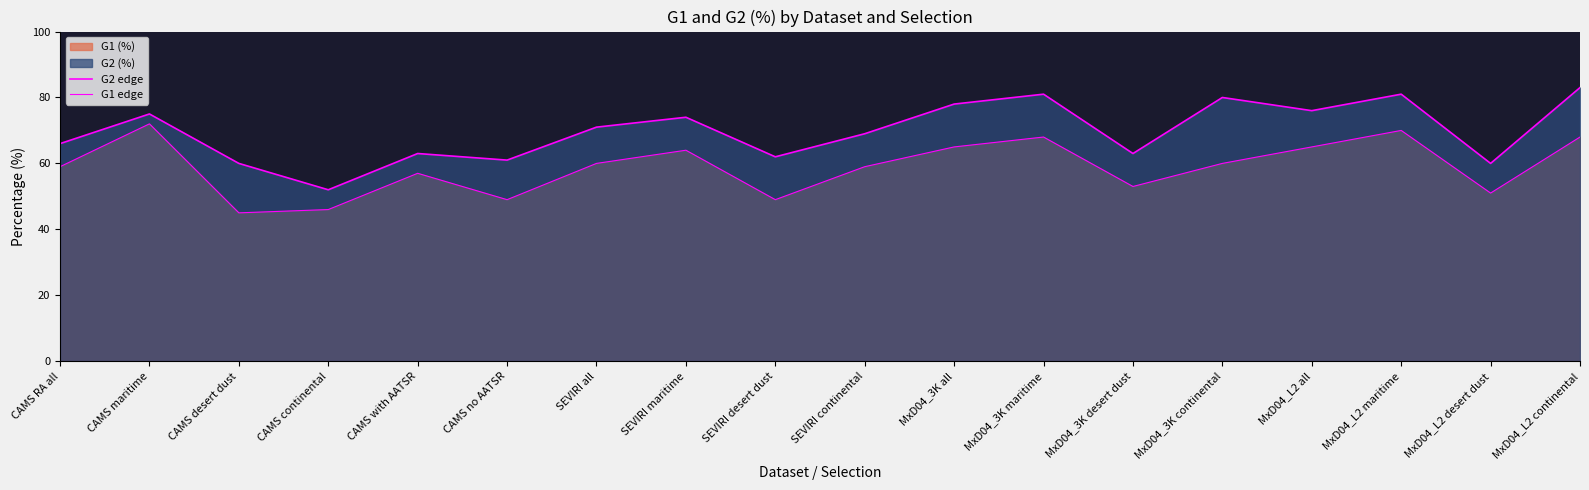

Which series has the widest spread of values?

G2 edge